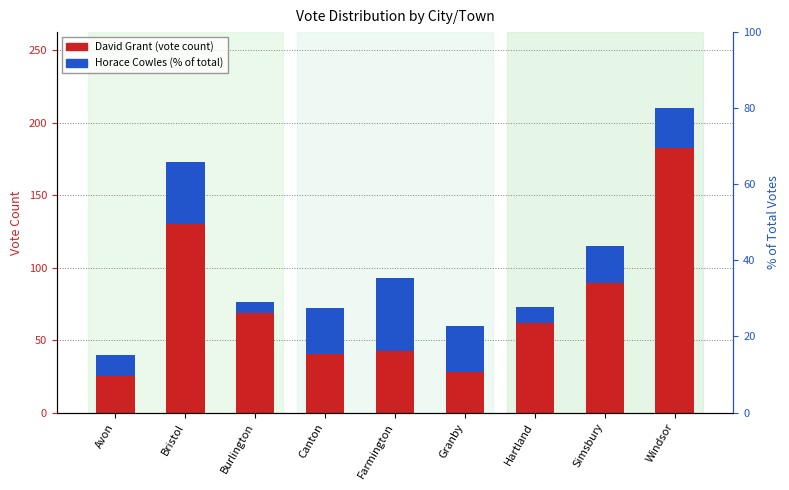

Reading left to right, list all the values displayed in this chart.

David Grant: Avon=40.0	Bristol=173.0	Burlington=76.0	Canton=72.0	Farmington=93.0	Granby=60.0	Hartland=73.0	Simsbury=115.0	Windsor=210.0
Horace Cowles: Avon=15.0	Bristol=43.0	Burlington=7.4	Canton=31.5	Farmington=50.4	Granby=32.3	Hartland=11.2	Simsbury=25.8	Windsor=27.3